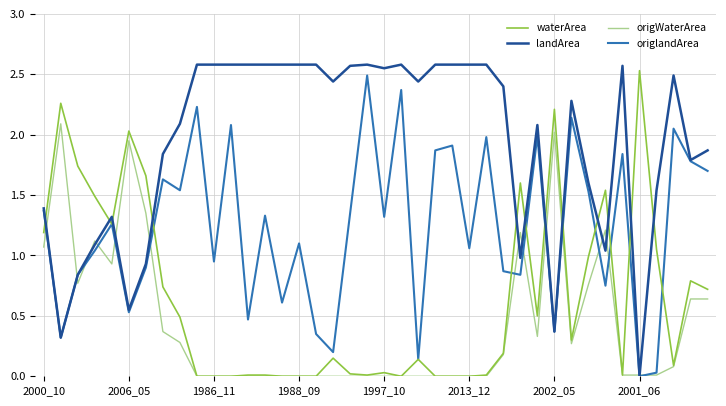

Which series has the largest total across all categories?

landArea